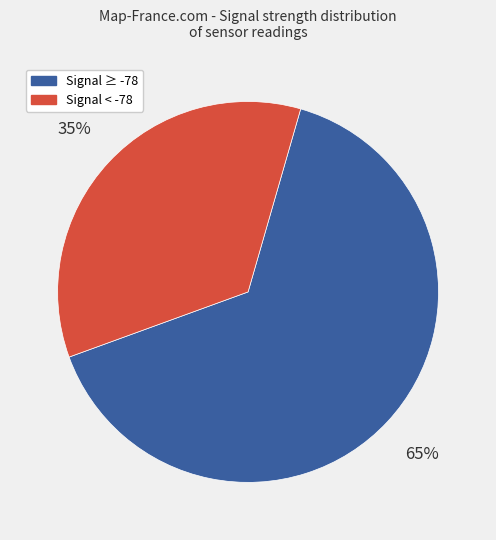

To the nearest percent, what is the average slice percentage?

50%